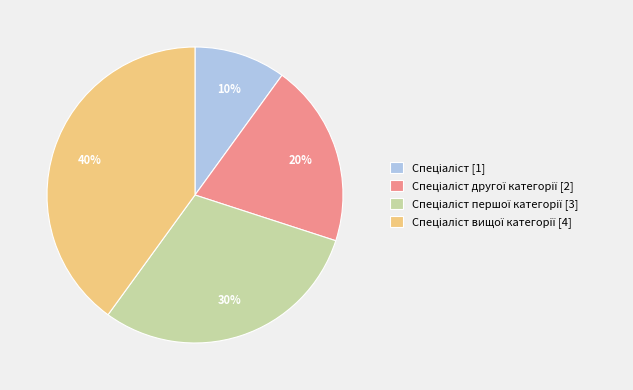

Is there any slice that represents more than half of the pie?

No